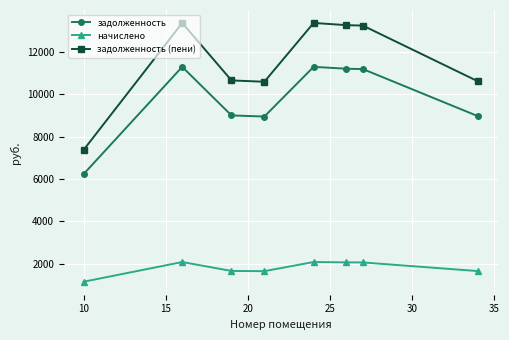

Rank the series by their maximum value, from highest to lowest.

задолженность (пени), задолженность, начислено